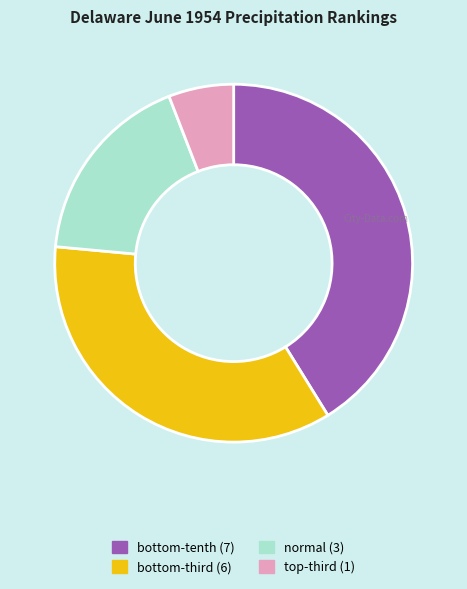

Count the number of slices in the pie.

4